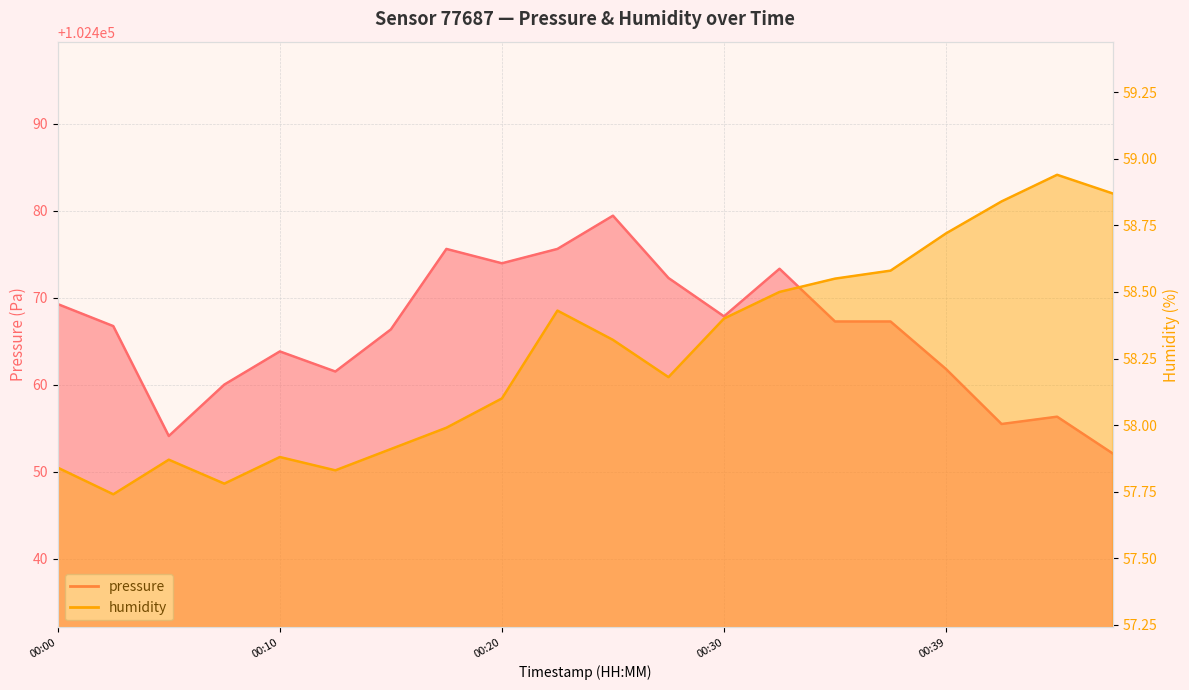

What is the sum of the pressure values at 2023-03-01T00:00:54 and 2023-03-01T00:37:26?

204936.5